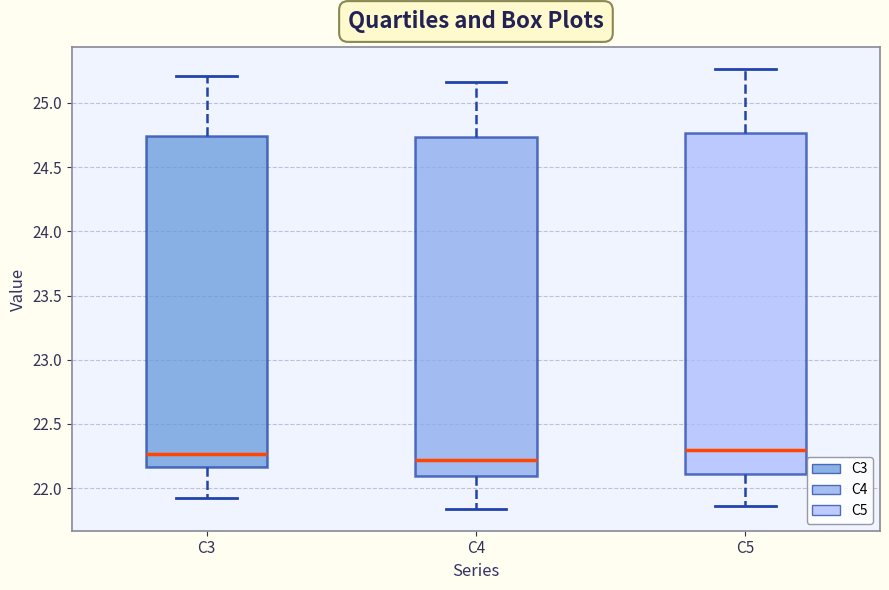

Which box's median line is the lowest?

C4